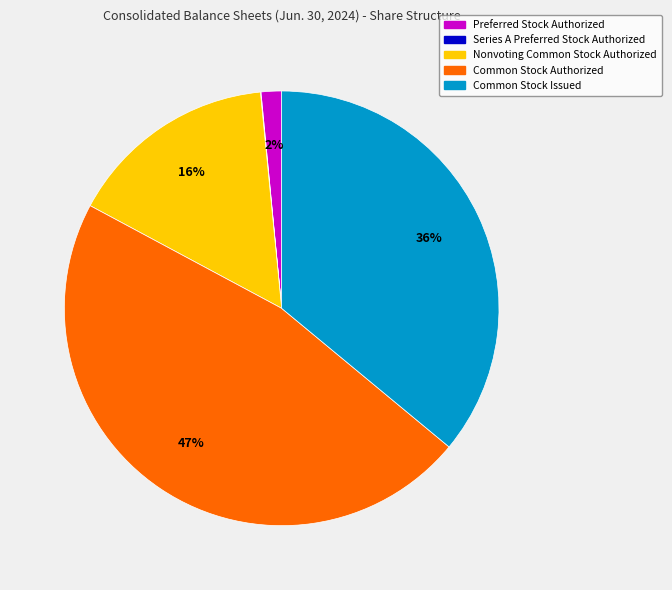

To the nearest percent, what percentage of the pie is Common Stock Authorized?

47%